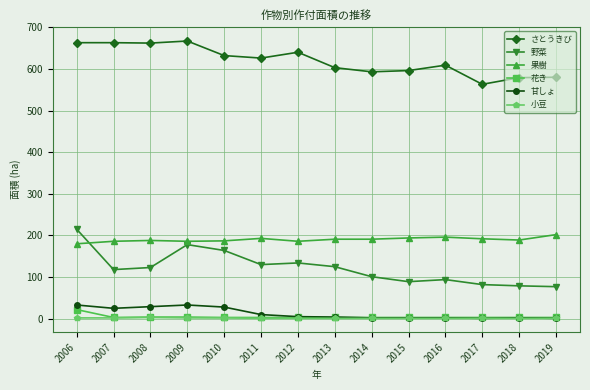

True or false: 花き and 果樹 cross at least once.

False